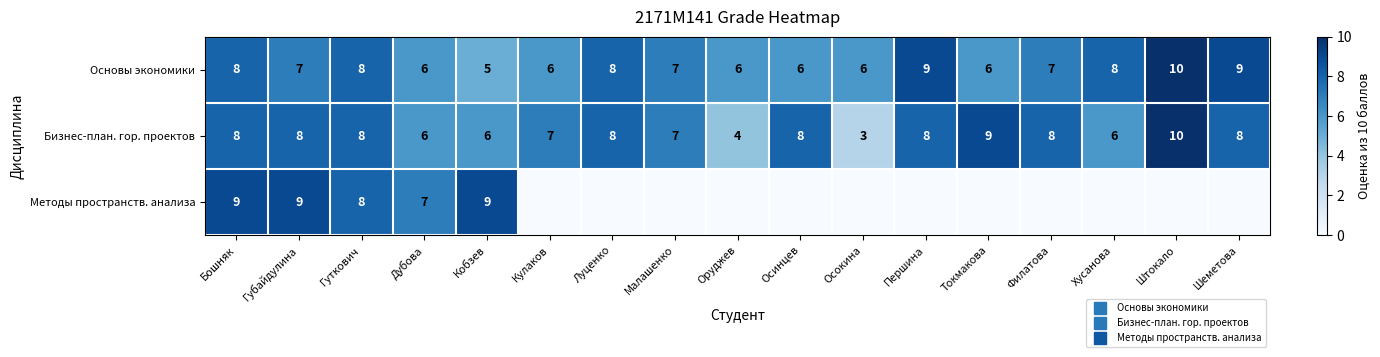

What is the difference between the Основы экономики values at Кулаков and Луценко?

2